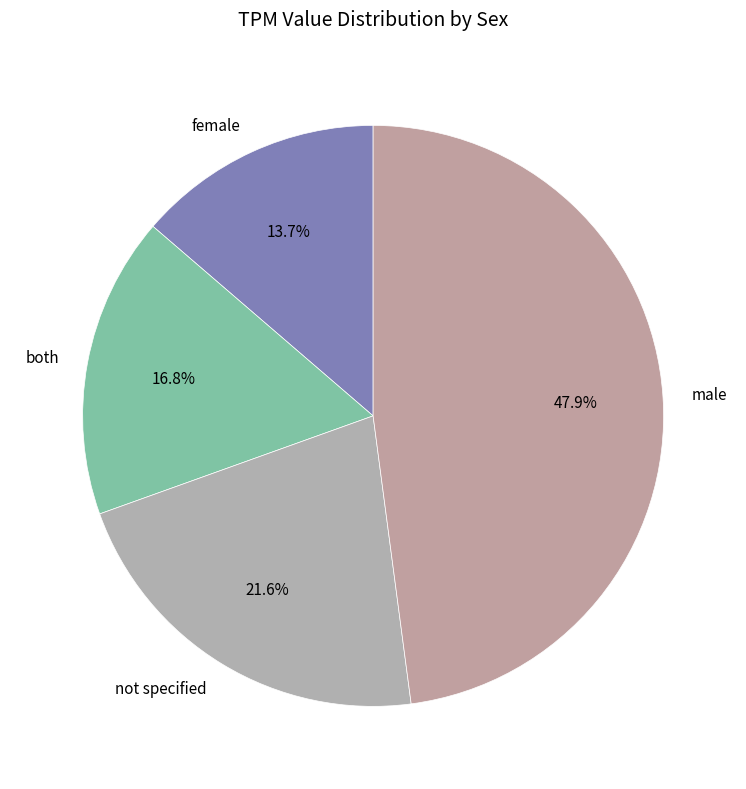

Rank the categories by value from lowest to highest.

female, both, not specified, male